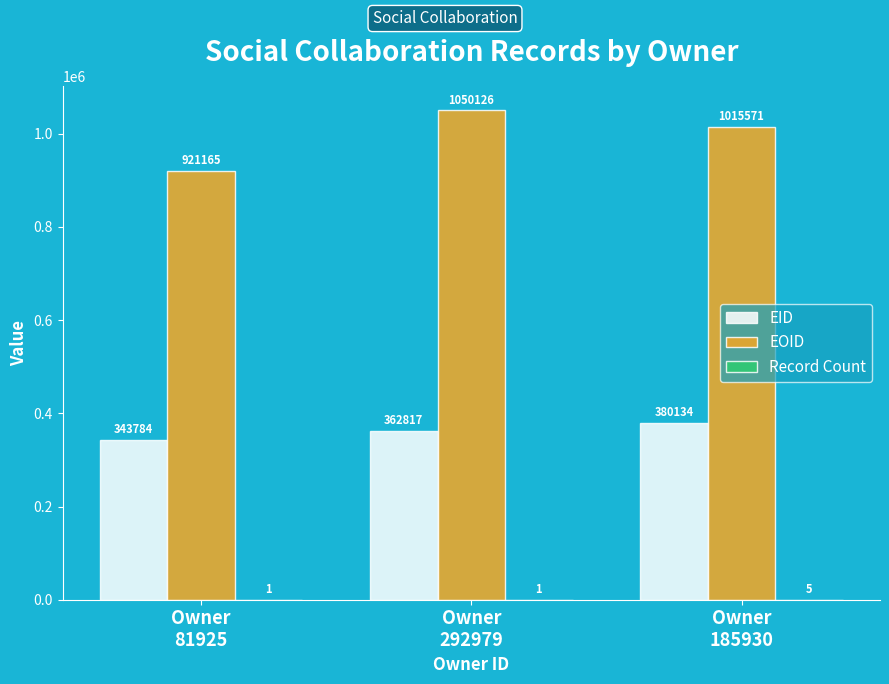

What is the sum of all EOID values?

2986862